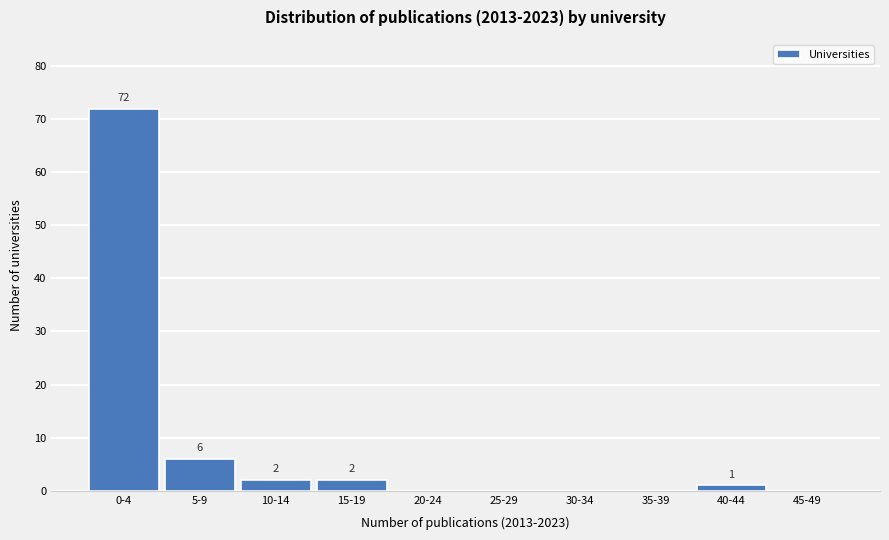

Reading right to left, what are all the values shown in this chart?

45-49=0	40-44=1	35-39=0	30-34=0	25-29=0	20-24=0	15-19=2	10-14=2	5-9=6	0-4=72